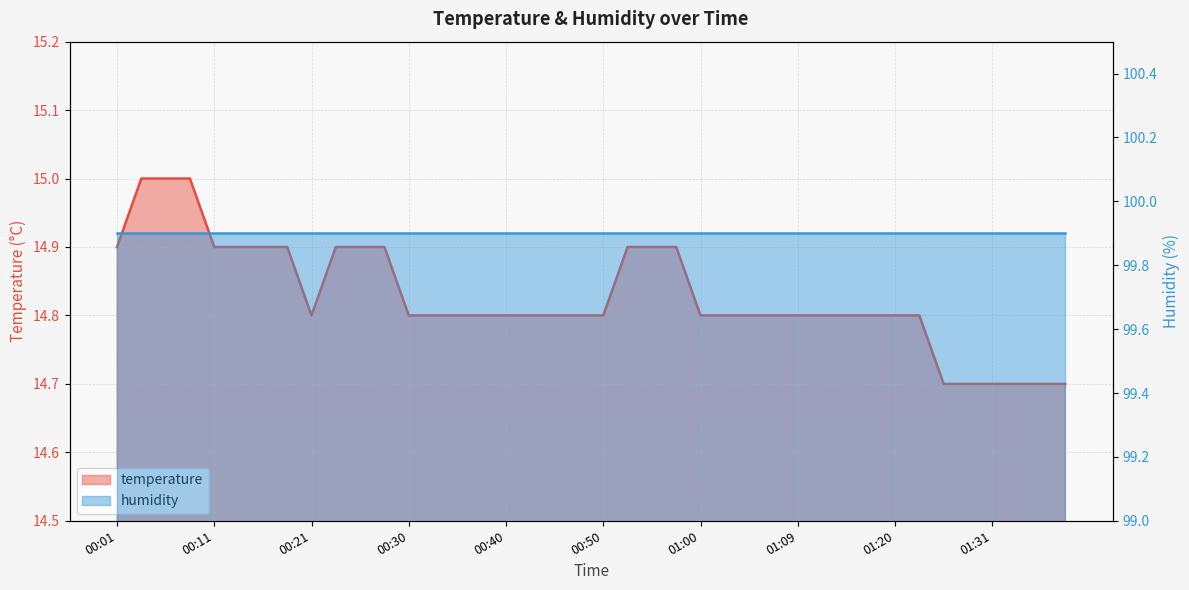

Rank the categories by value from lowest to highest.

01:26, 01:28, 01:31, 01:33, 01:36, 01:39, 00:21, 00:30, 00:33, 00:35, 00:38, 00:40, 00:43, 00:45, 00:47, 00:50, 01:00, 01:02, 01:05, 01:07, 01:09, 01:12, 01:15, 01:18, 01:20, 01:23, 00:01, 00:11, 00:13, 00:16, 00:18, 00:23, 00:25, 00:28, 00:52, 00:55, 00:57, 00:04, 00:06, 00:08